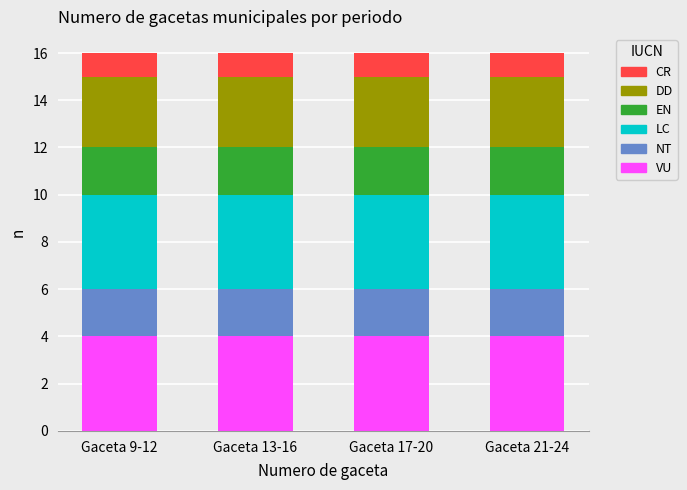

What is the total value across all series at Gaceta 21-24?

16